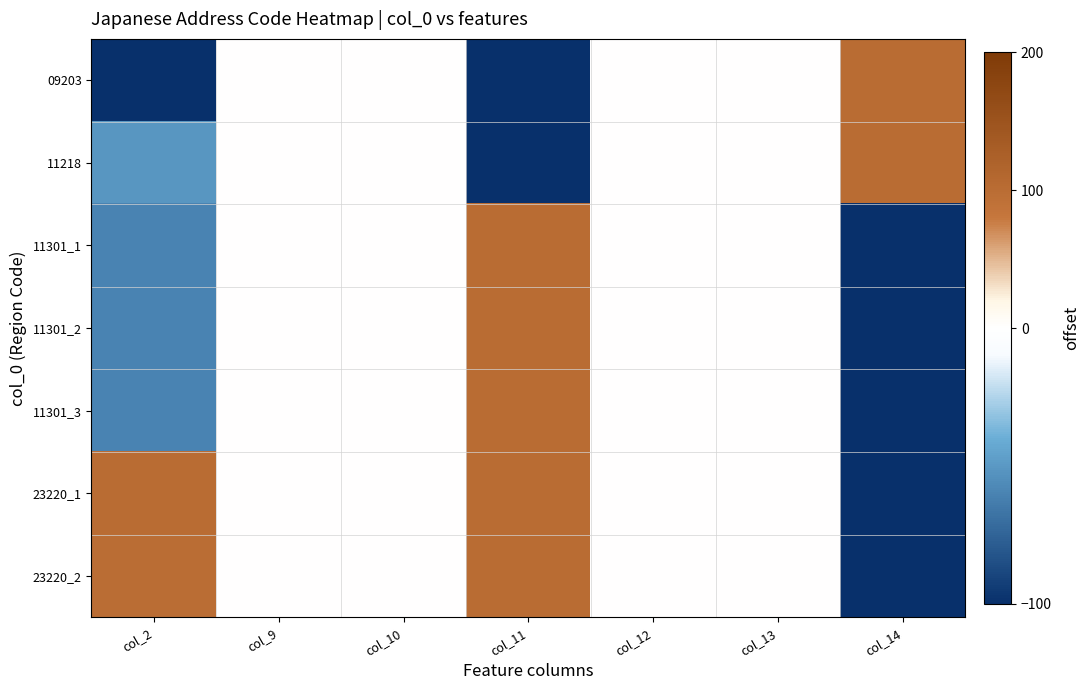

Reading right to left, extract all data points from this chart.

09203: col_14=100.0	col_13=0.0	col_12=0.0	col_11=-100.0	col_10=0.0	col_9=0.0	col_2=-100.0
11218: col_14=100.0	col_13=0.0	col_12=0.0	col_11=-100.0	col_10=0.0	col_9=0.0	col_2=-51.2
11301_1: col_14=-100.0	col_13=0.0	col_12=0.0	col_11=100.0	col_10=0.0	col_9=0.0	col_2=-59.6
11301_2: col_14=-100.0	col_13=0.0	col_12=0.0	col_11=100.0	col_10=0.0	col_9=0.0	col_2=-59.6
11301_3: col_14=-100.0	col_13=0.0	col_12=0.0	col_11=100.0	col_10=0.0	col_9=0.0	col_2=-59.6
23220_1: col_14=-100.0	col_13=0.0	col_12=0.0	col_11=100.0	col_10=0.0	col_9=0.0	col_2=100.0
23220_2: col_14=-100.0	col_13=0.0	col_12=0.0	col_11=100.0	col_10=0.0	col_9=0.0	col_2=100.0